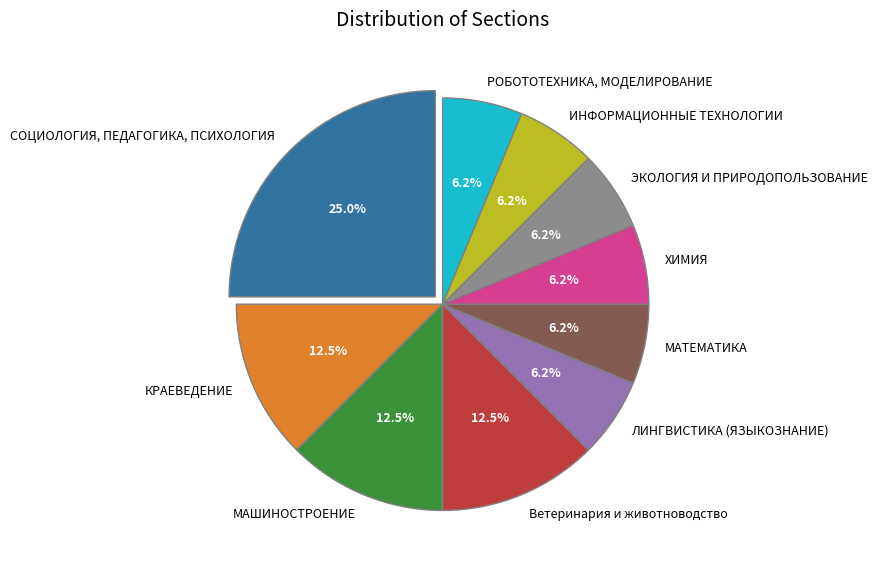

Is there a majority slice in this chart?

No